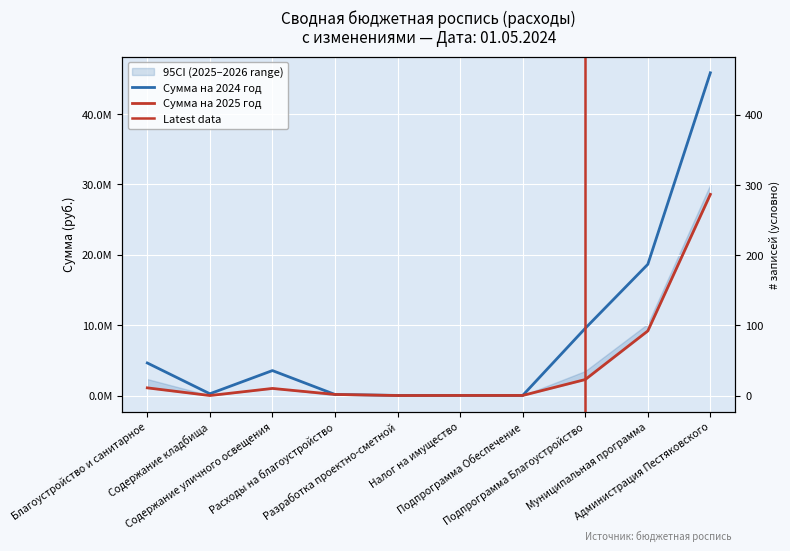

In Сумма на 2024 год, how many points are higher than both neighbors (excluding endpoints)?

1